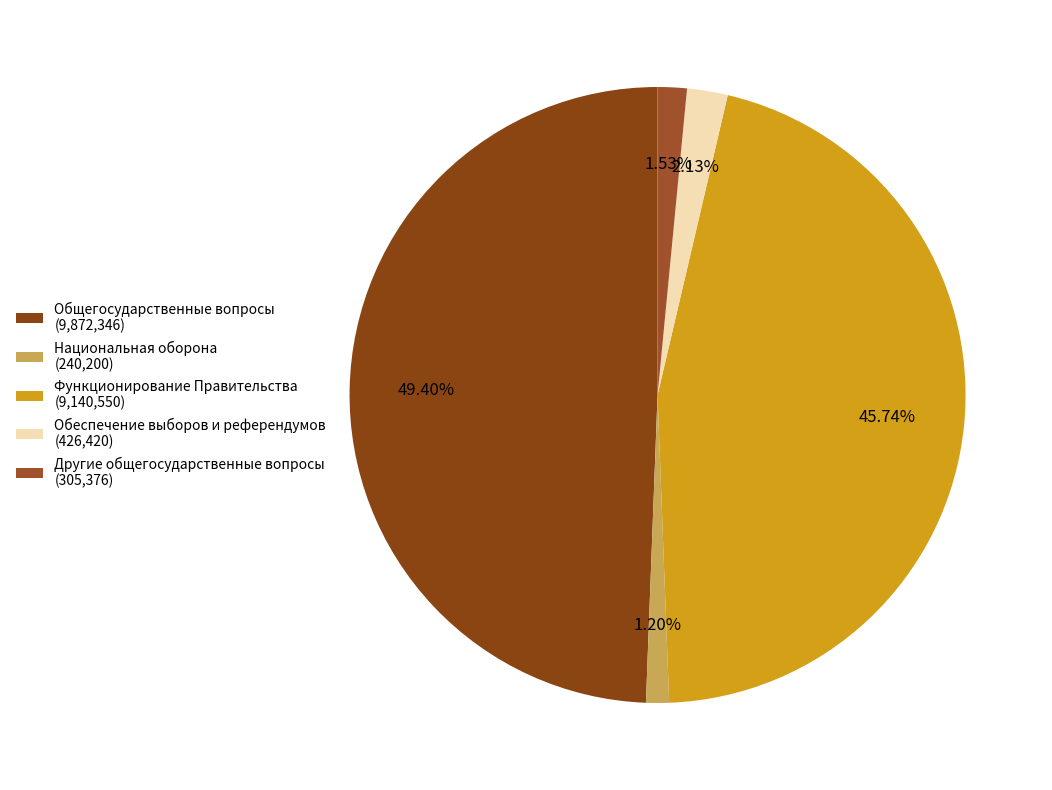

What is the change in value from Обеспечение выборов и референдумов to Другие общегосударственные вопросы?

-121044.4